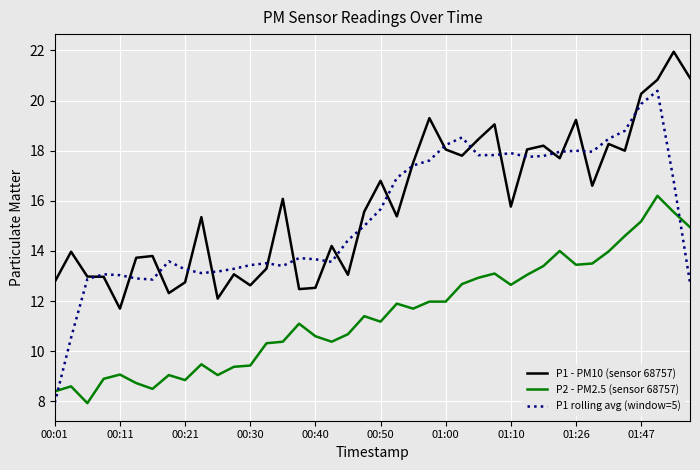

What are all the series names shown in the legend?

P1 - PM10 (sensor 68757), P2 - PM2.5 (sensor 68757), P1 rolling avg (window=5)